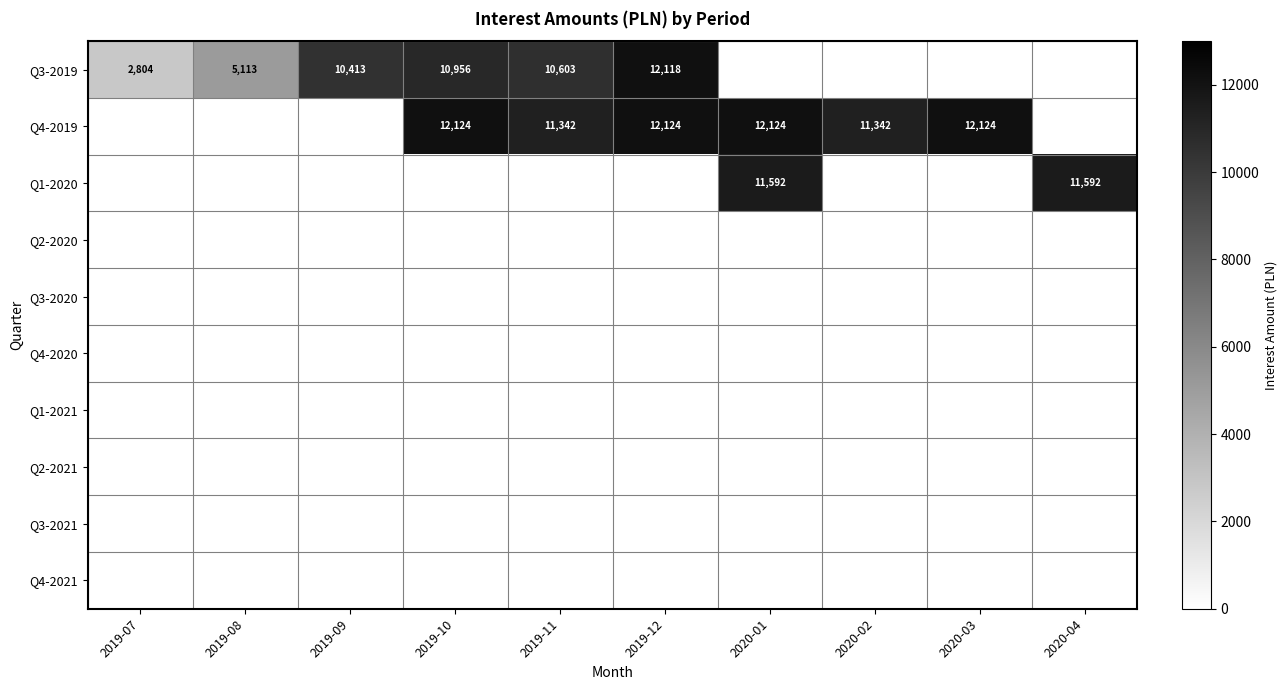

Which series has the largest range (max minus min)?

Q3-2019